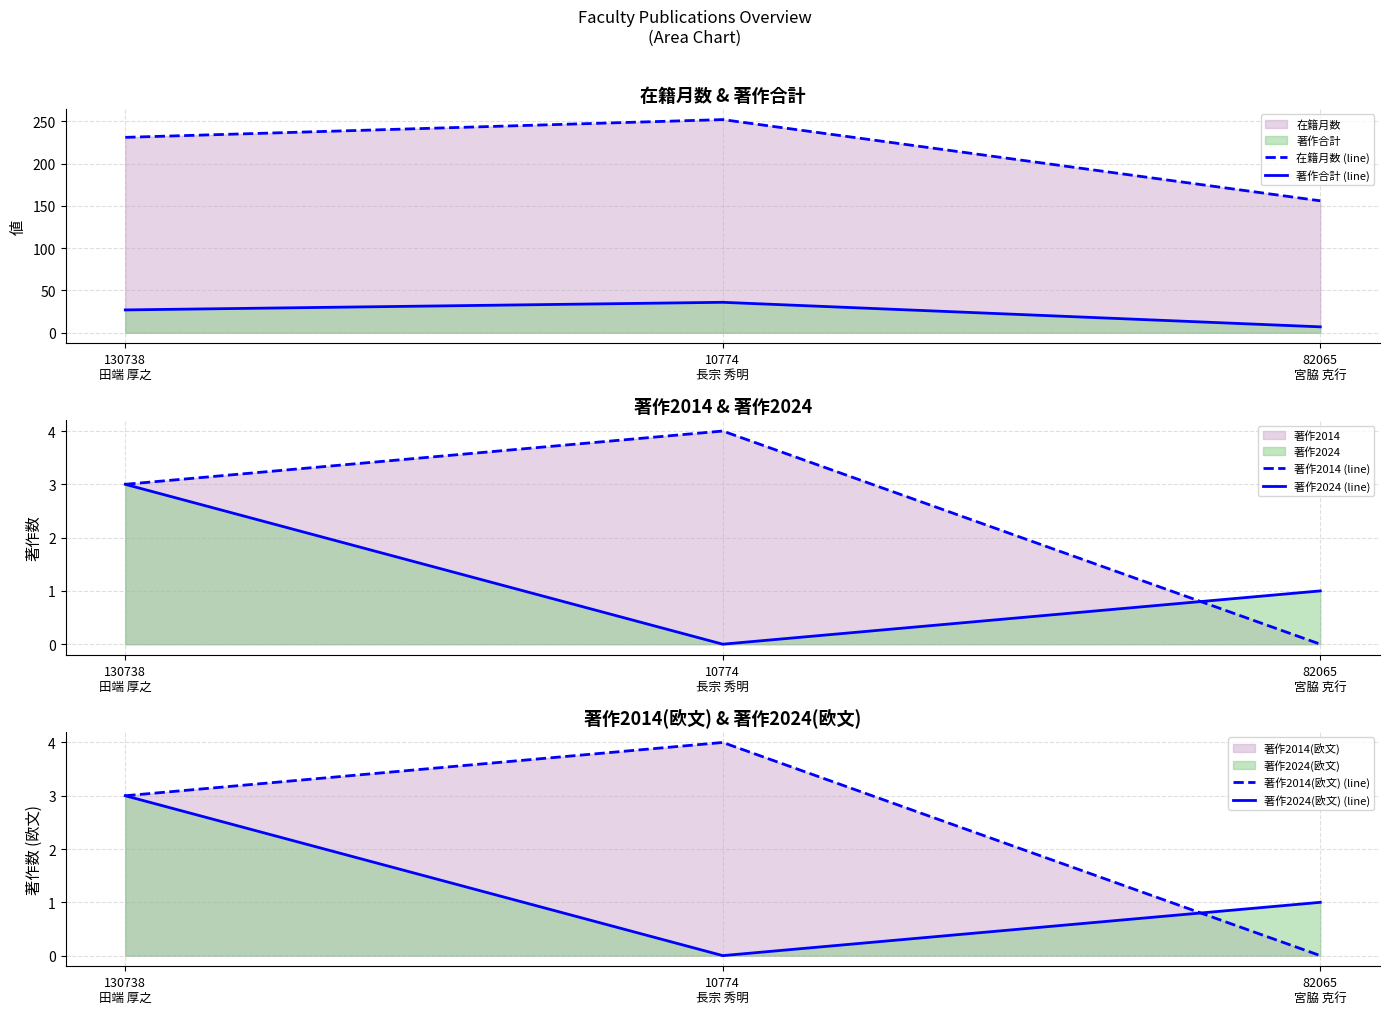

Rank the series by their maximum value, from highest to lowest.

在籍月数 (line), 著作合計 (line), 著作2014 (line), 著作2014(欧文) (line), 著作2024 (line), 著作2024(欧文) (line)